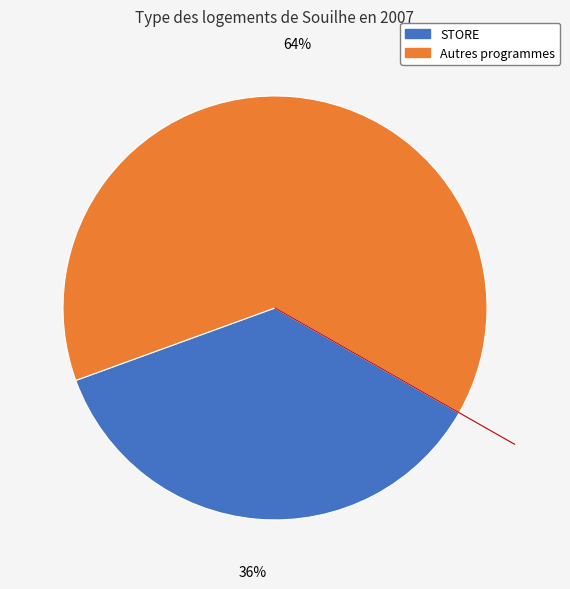

Does any single category account for the majority?

Yes